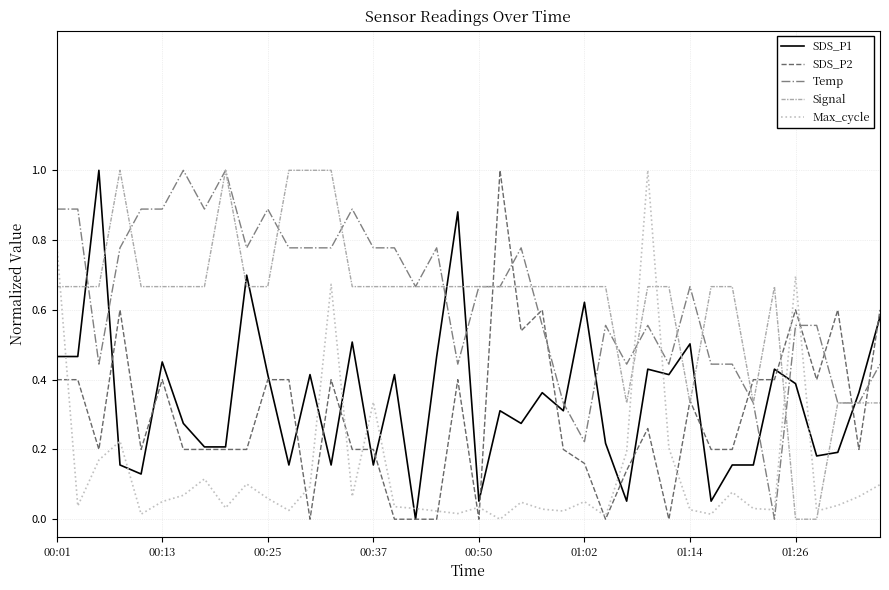

True or false: SDS_P2 and Temp intersect in this chart.

True